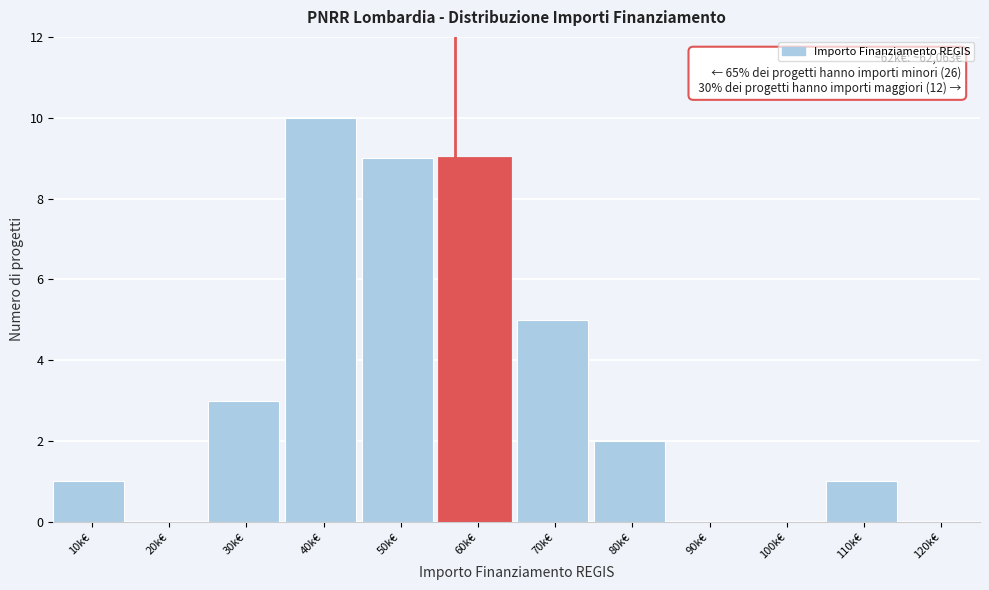

Reading left to right, list all the values displayed in this chart.

10k€=1	20k€=0	30k€=3	40k€=10	50k€=9	60k€=9	70k€=5	80k€=2	90k€=0	100k€=0	110k€=1	120k€=0